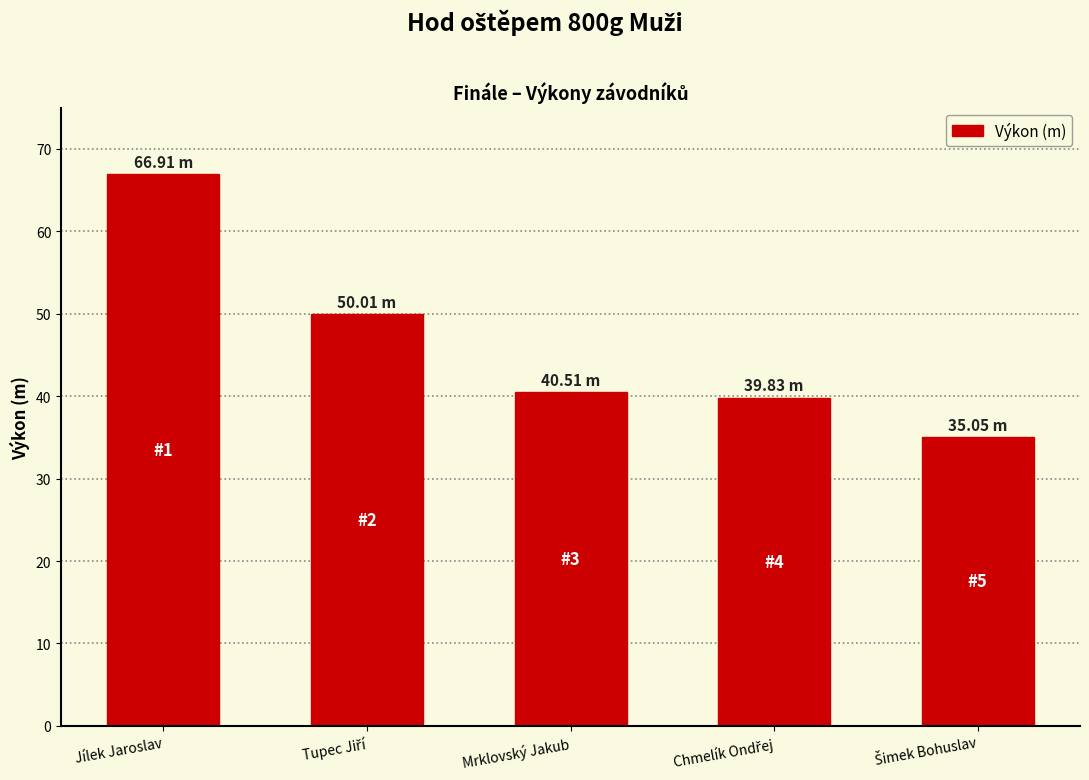

Which label corresponds to the largest value in the chart?

Jílek Jaroslav